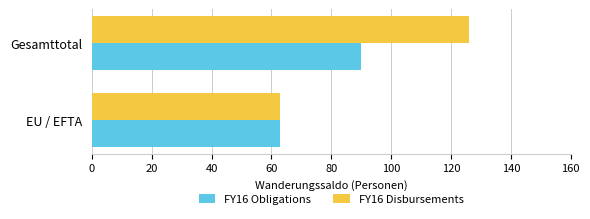

List the series in order of their overall mean, highest first.

FY16 Disbursements, FY16 Obligations